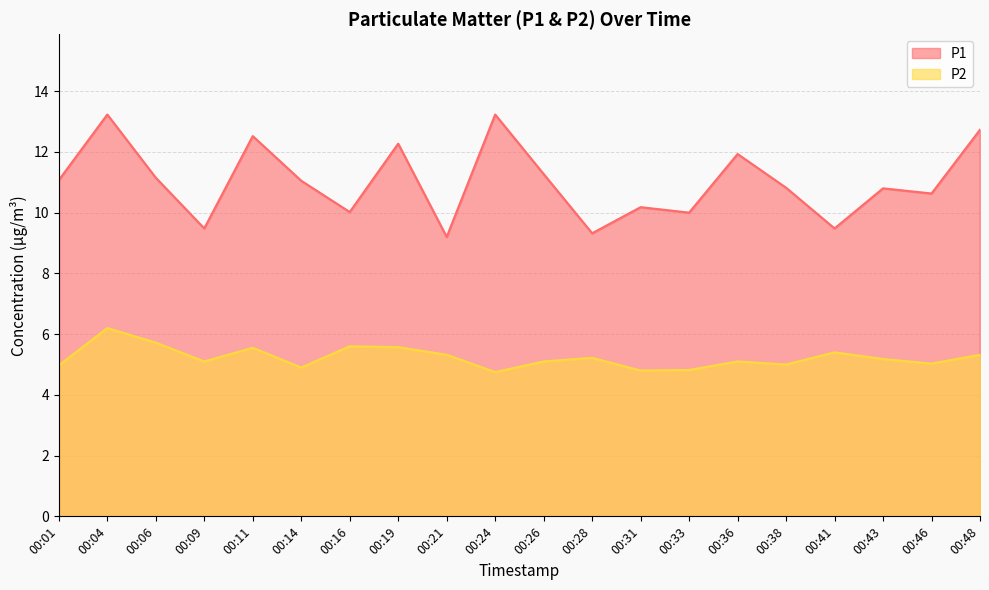

What is the difference between the maximum and minimum values in the P1 series?

4.0